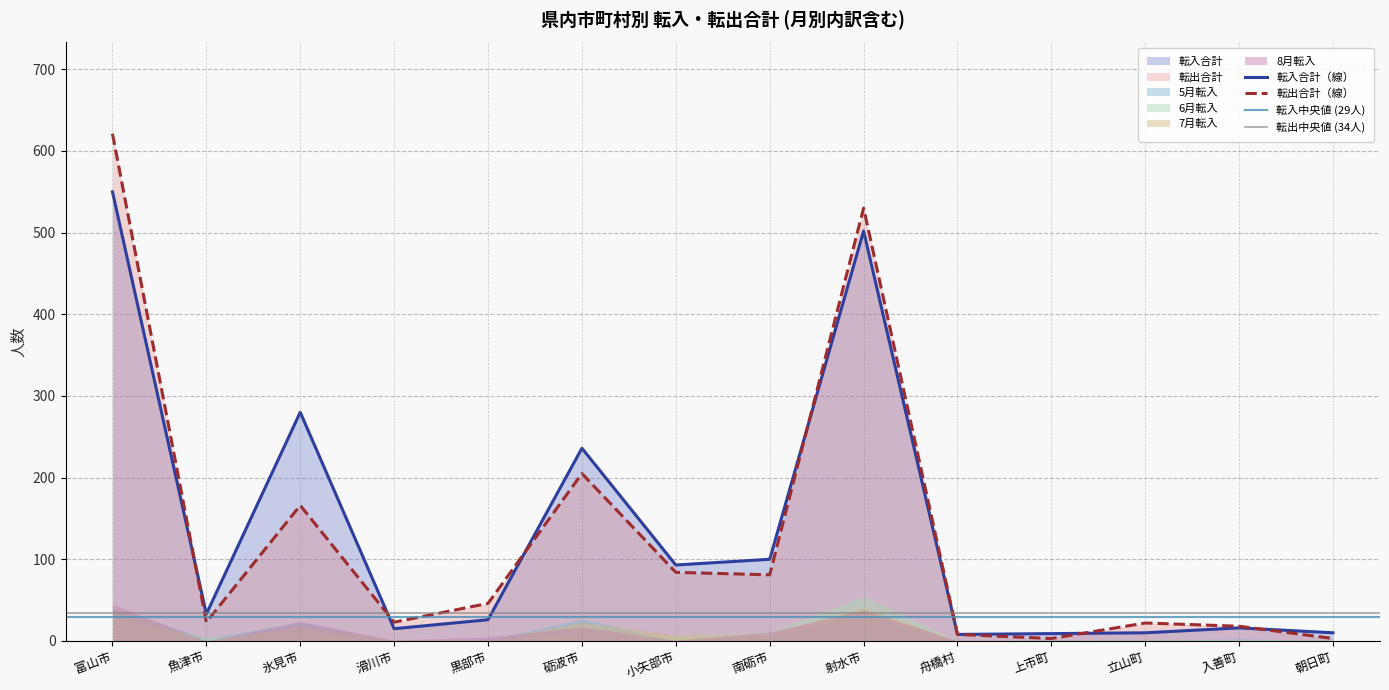

What is the label of the 12th point from the left?

立山町